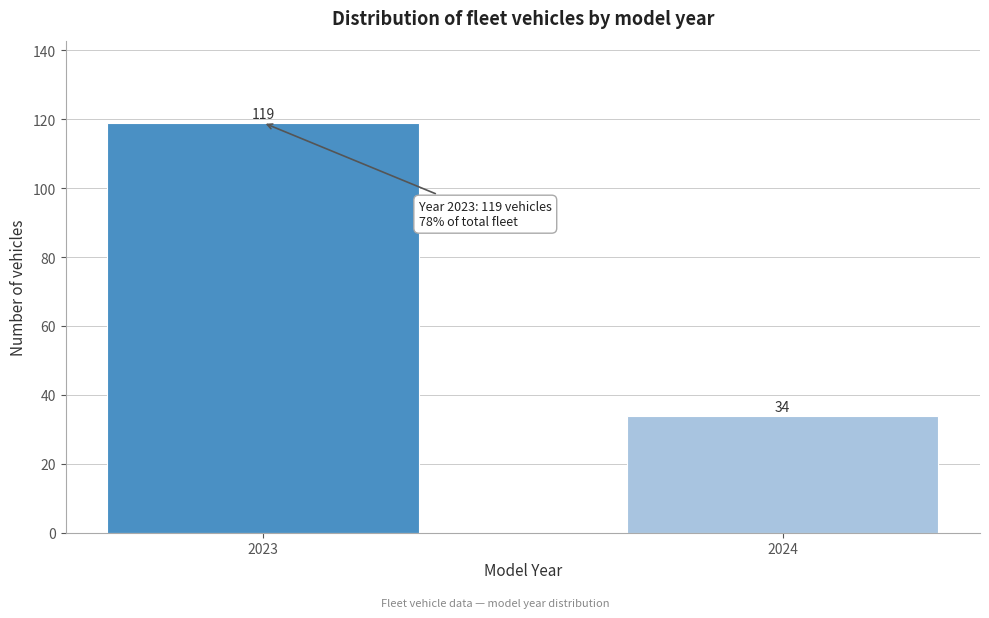

Reading right to left, what are all the values shown in this chart?

2024=34	2023=119